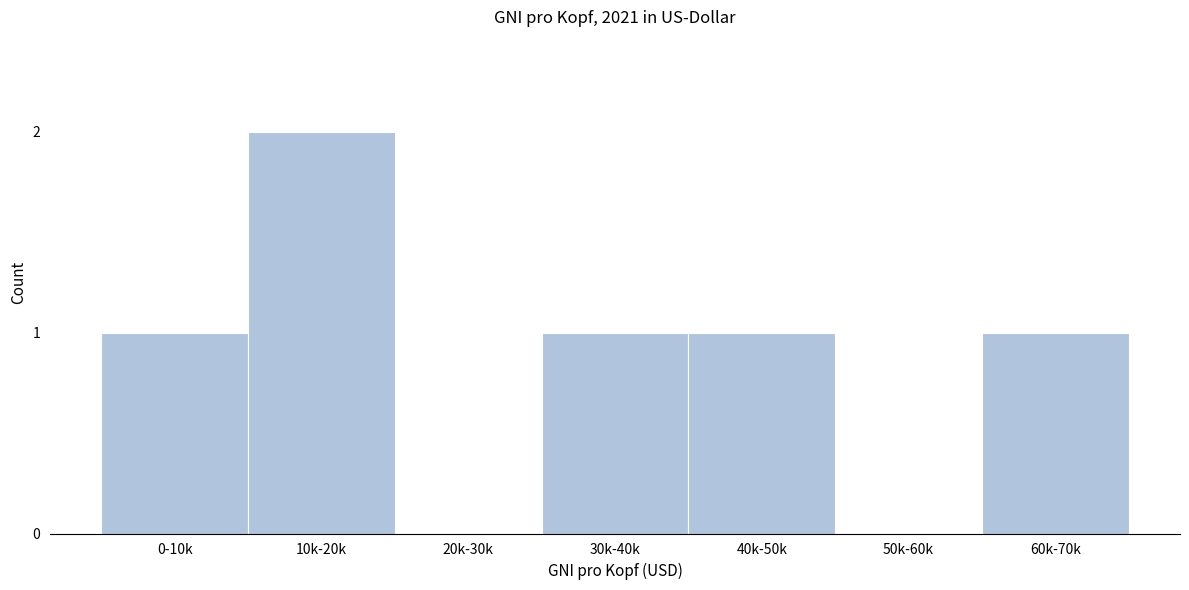

Reading right to left, extract all data points from this chart.

60k-70k=1	50k-60k=0	40k-50k=1	30k-40k=1	20k-30k=0	10k-20k=2	0-10k=1